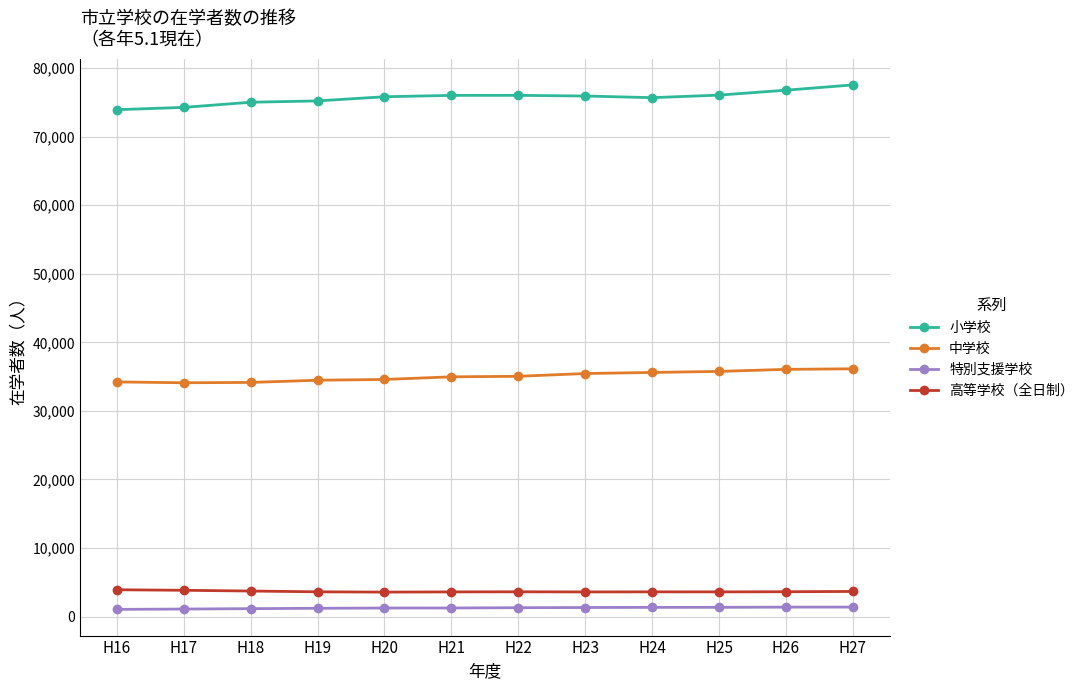

What is the spread (max minus min) of values at H16?

72873